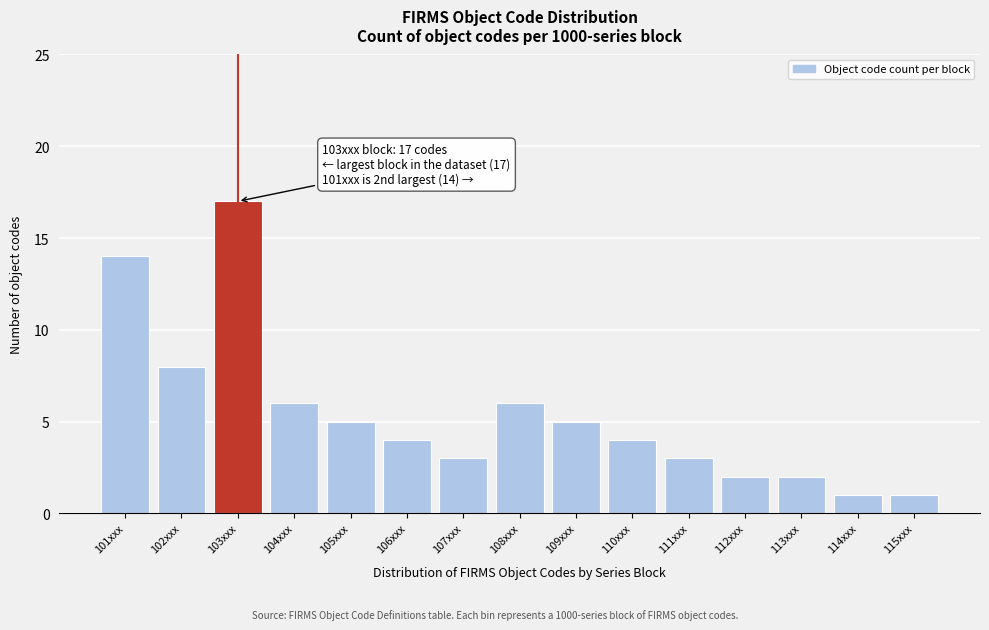

Reading left to right, transcribe all the data shown in this chart.

14	8	17	6	5	4	3	6	5	4	3	2	2	1	1